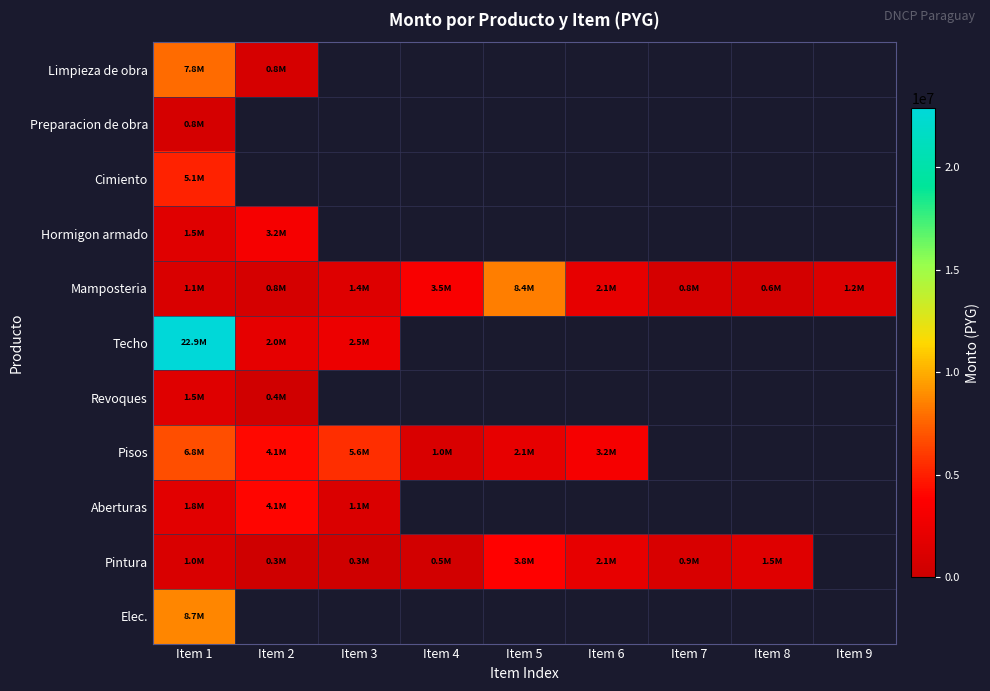

The Hormigon armado series shows 1539000.0 at Item 1. True or false?

True